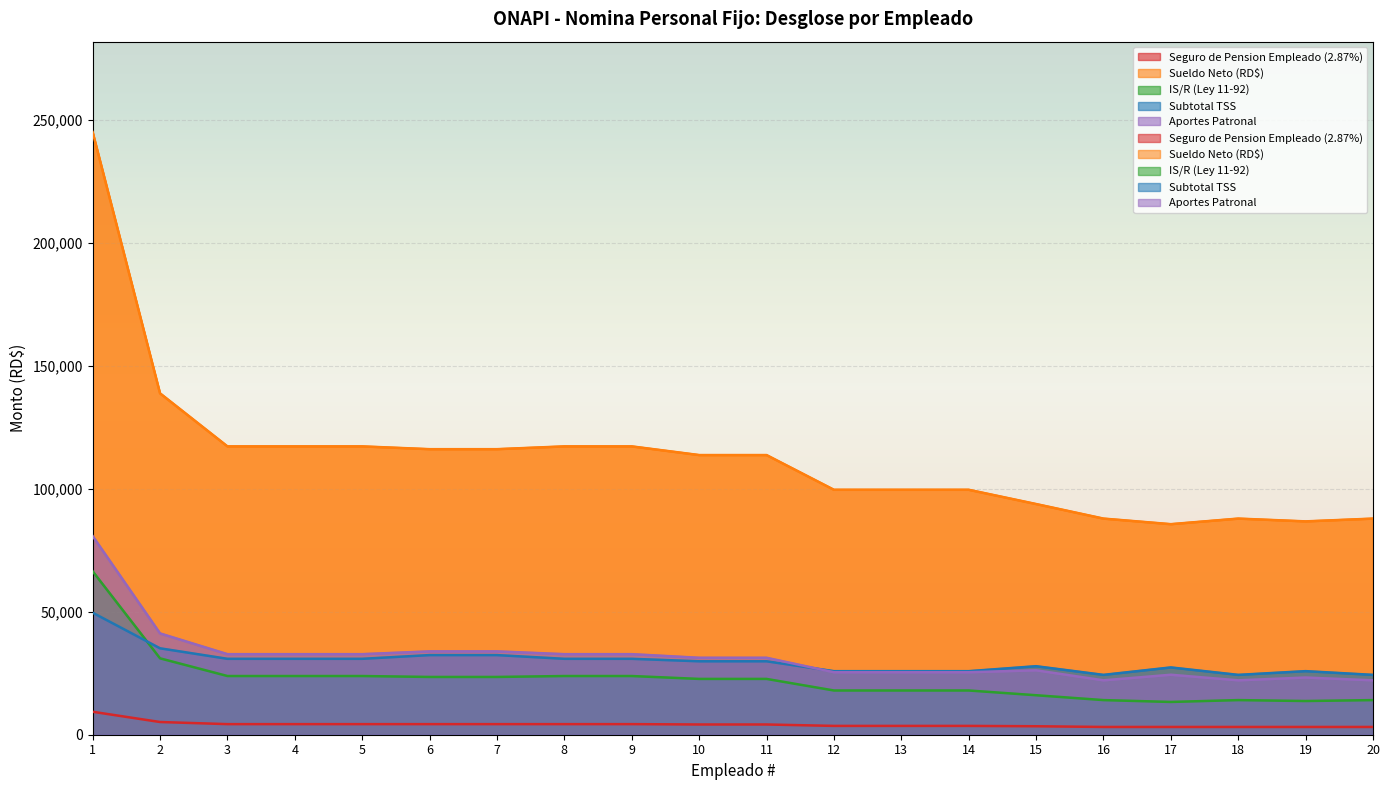

Rank the categories by Seguro de Pension Empleado (2.87%) value from lowest to highest.

16, 17, 18, 19, 20, 15, 12, 13, 14, 10, 11, 3, 4, 5, 6, 7, 8, 9, 2, 1